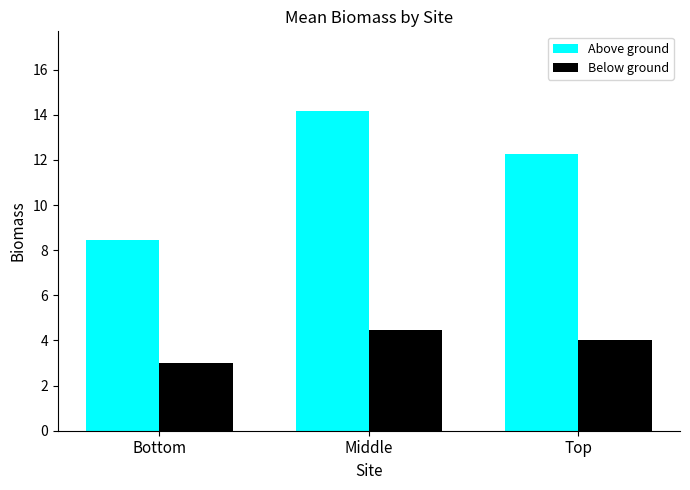

Rank the series by their average value, from highest to lowest.

Above ground, Below ground